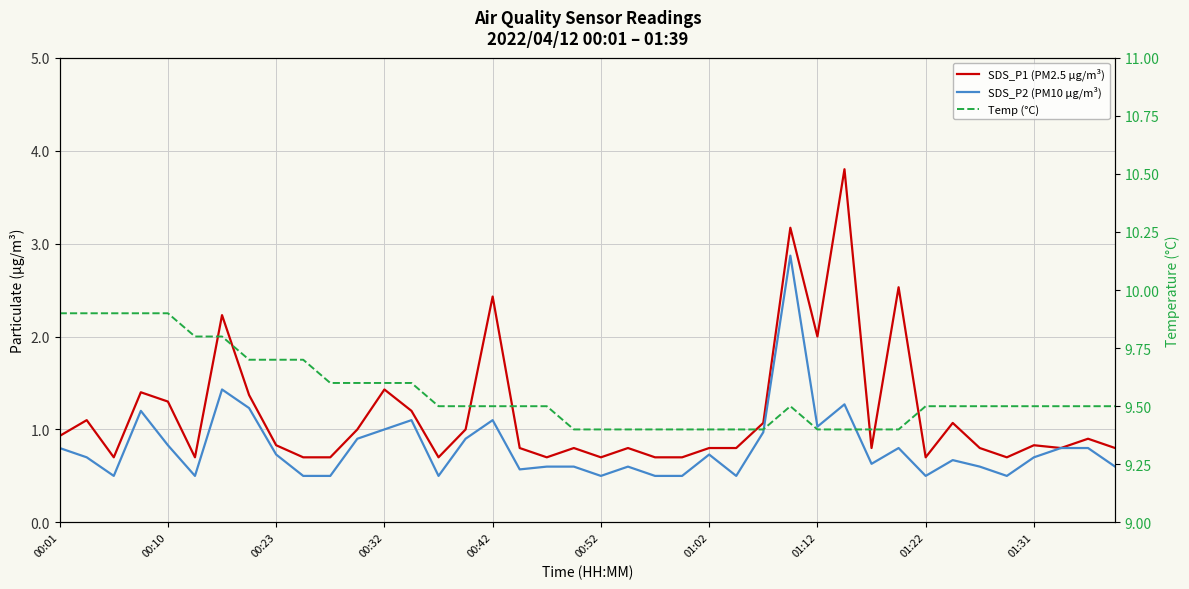

Which series has the largest range (max minus min)?

SDS_P1 (PM2.5 µg/m³)